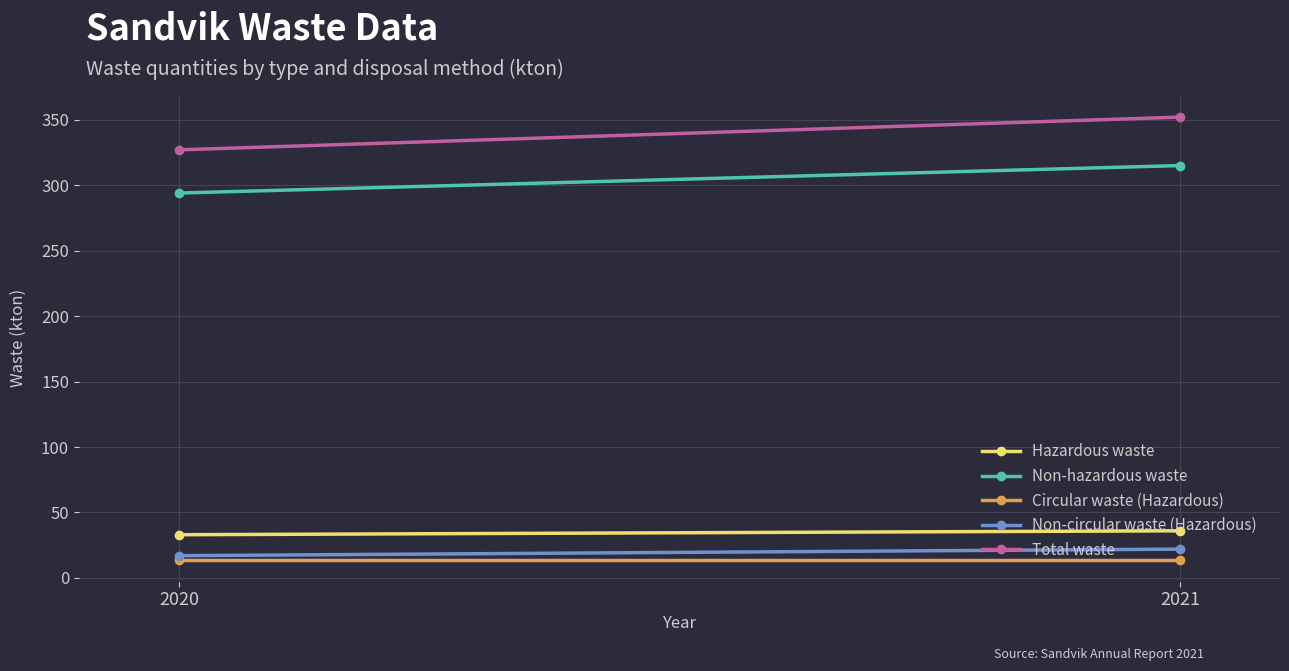

Read the Total waste value at 2021, to the nearest 5.

350